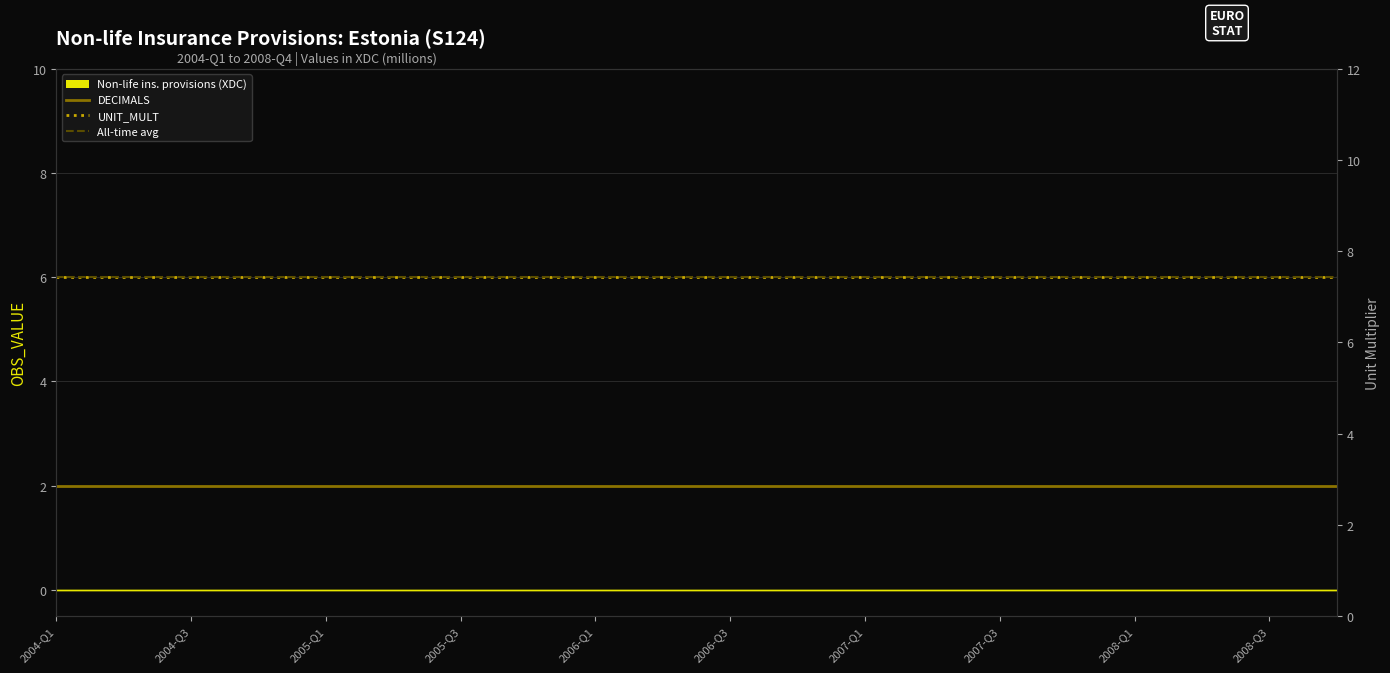

Is the value of UNIT_MULT (right) at 17 greater than the value of DECIMALS at 2004-Q3?

Yes